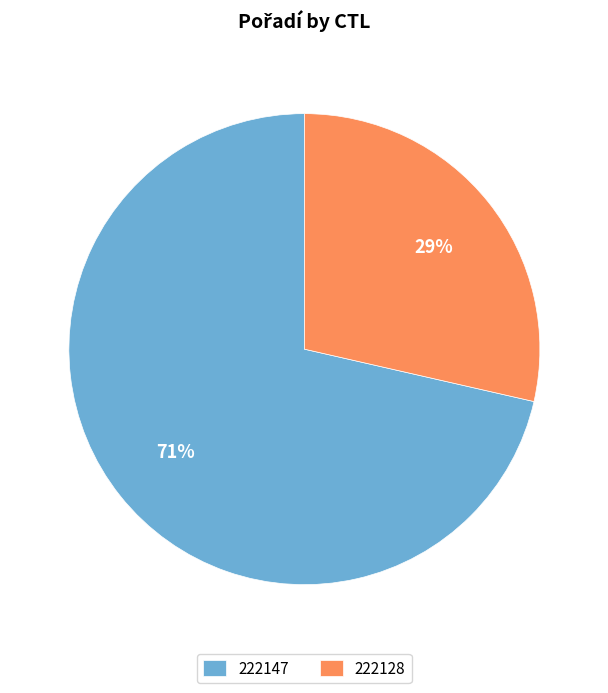

True or false: 222147 accounts for 71% of the total.

True